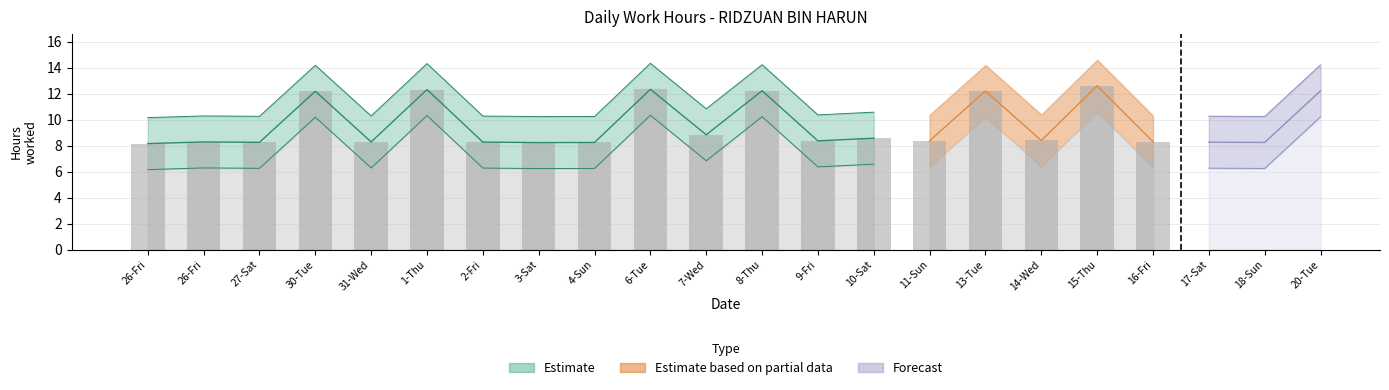

What is the maximum value shown in the chart?

14.6